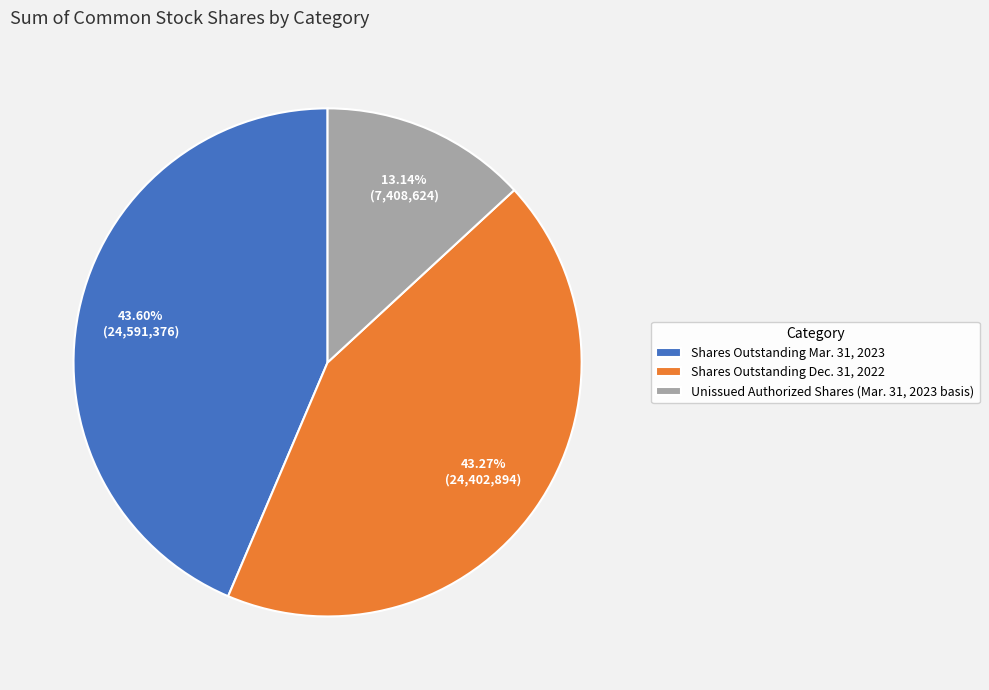

Is the sum of Unissued Authorized Shares (Mar. 31, 2023 basis) and Shares Outstanding Dec. 31, 2022 greater than half?

Yes